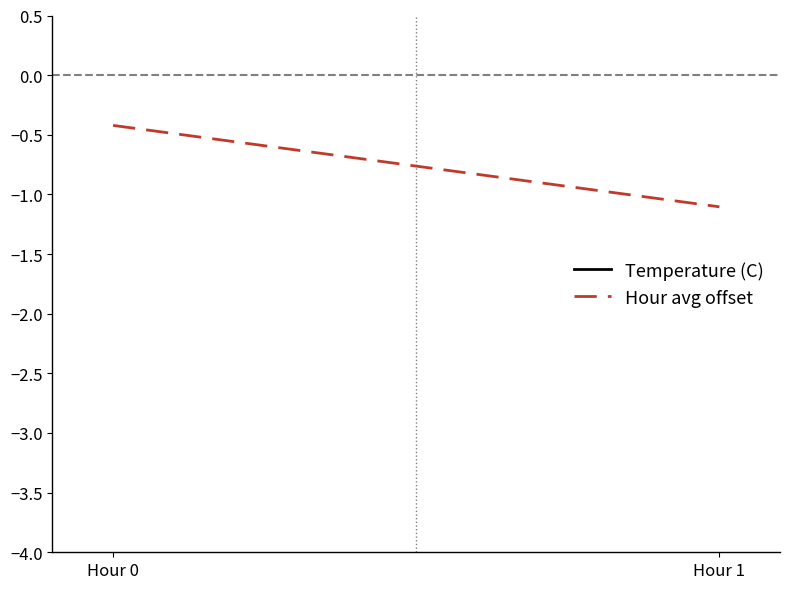

Which series changed the most between Hour 0 and Hour 1?

Temperature (C)